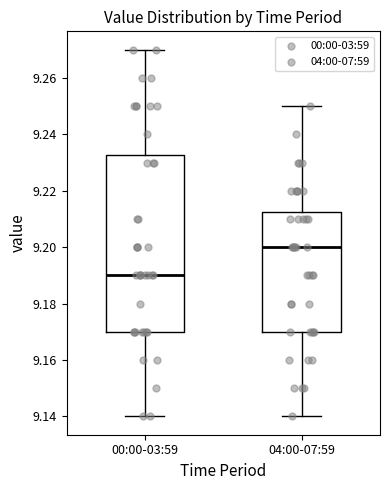

Comparing the boxes themselves (not the whiskers), which one is the tallest?

00:00-03:59